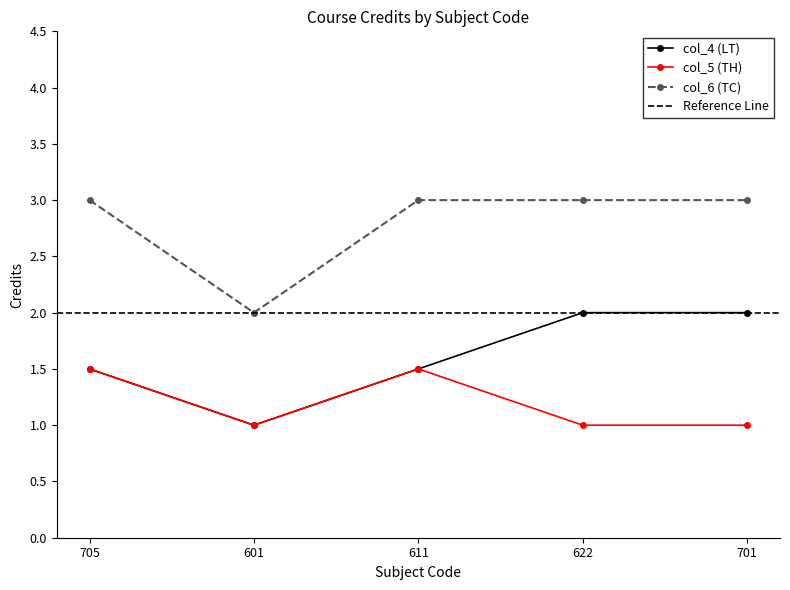

What is the smallest value displayed?

1.0